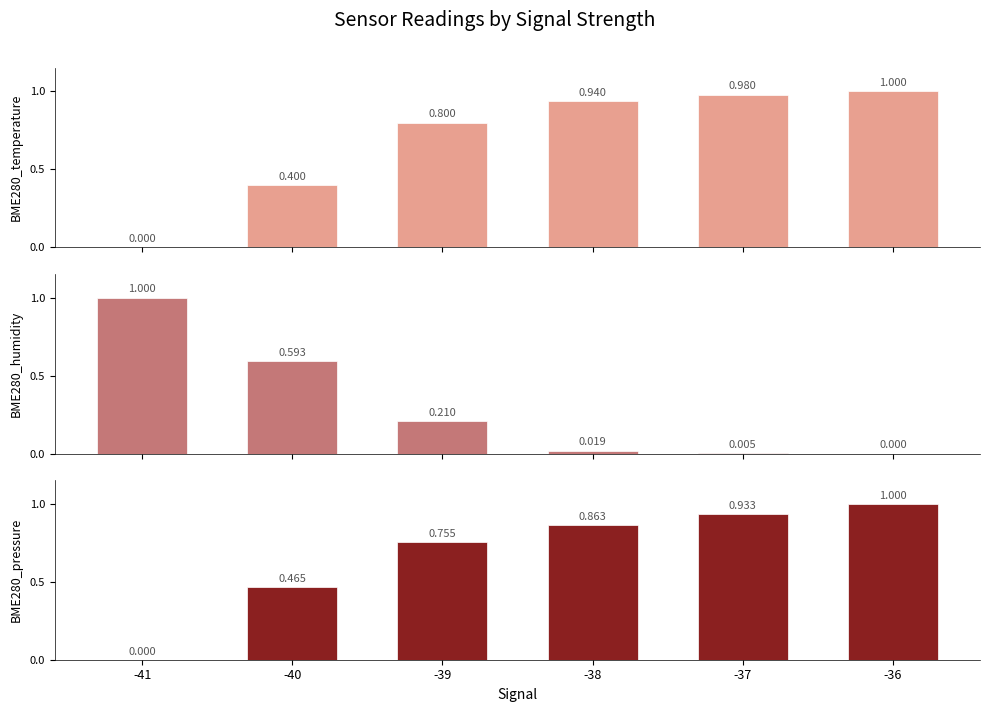

How many values in the BME280_temperature series exceed 0?

5